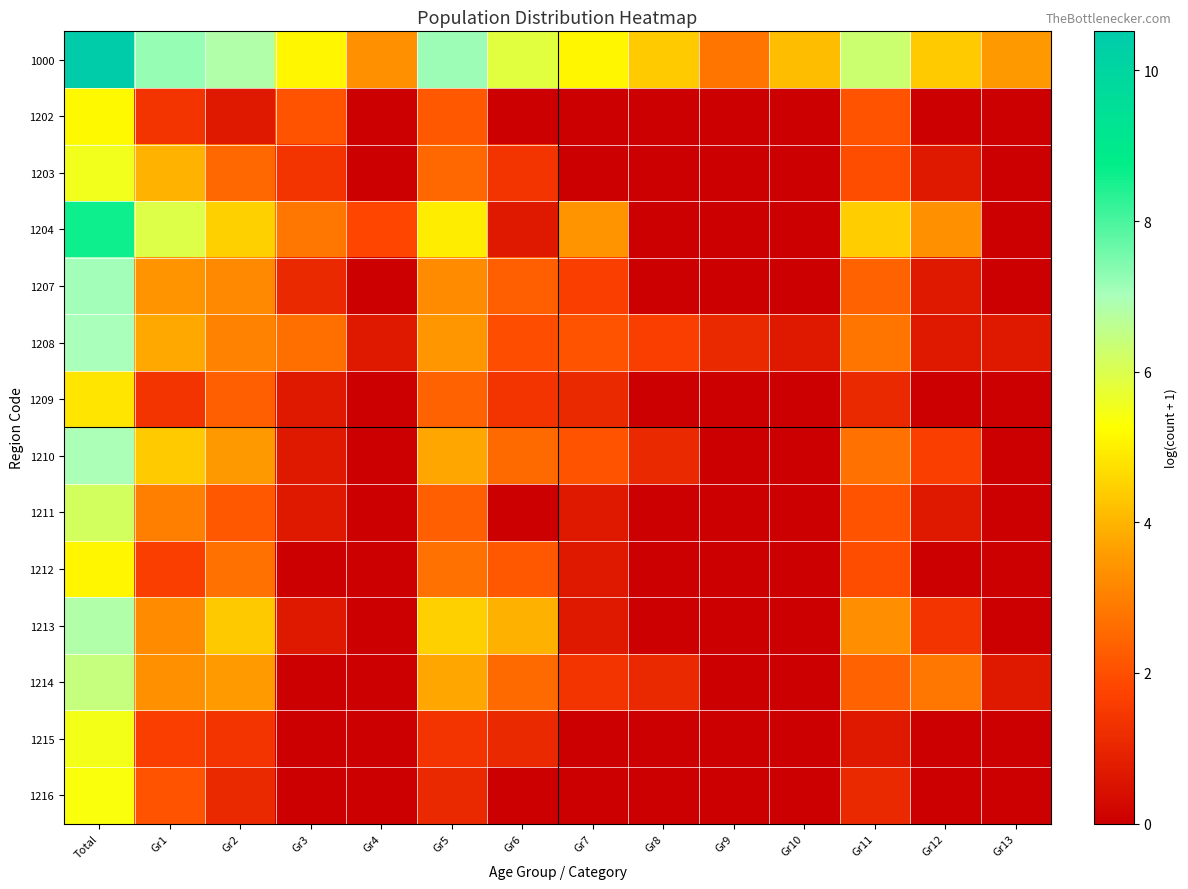

At which category is the sum across all series the highest?

Total